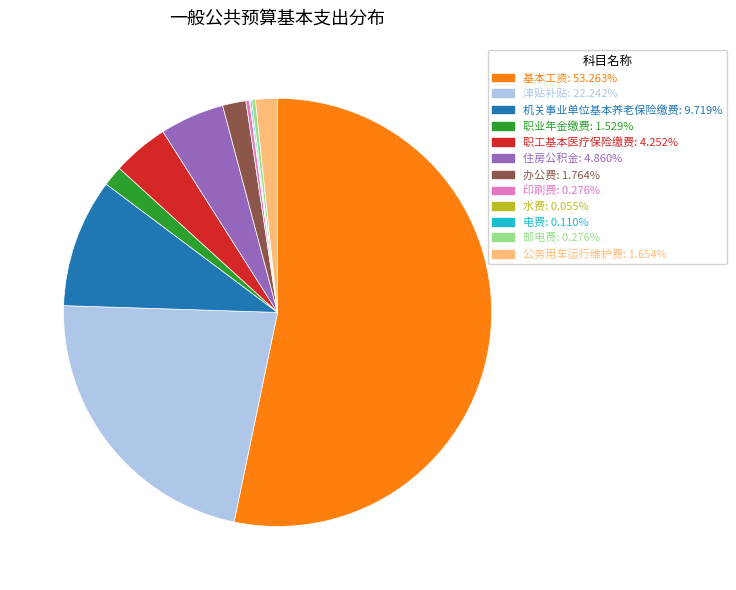

Which slice represents more than half of the pie?

基本工资